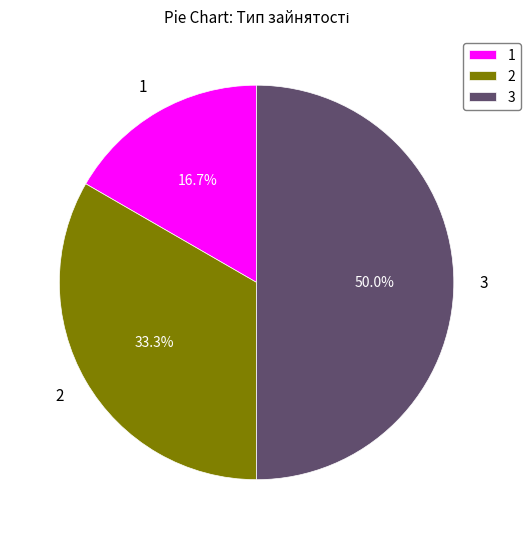

Does 2 represent more than half of the total?

No